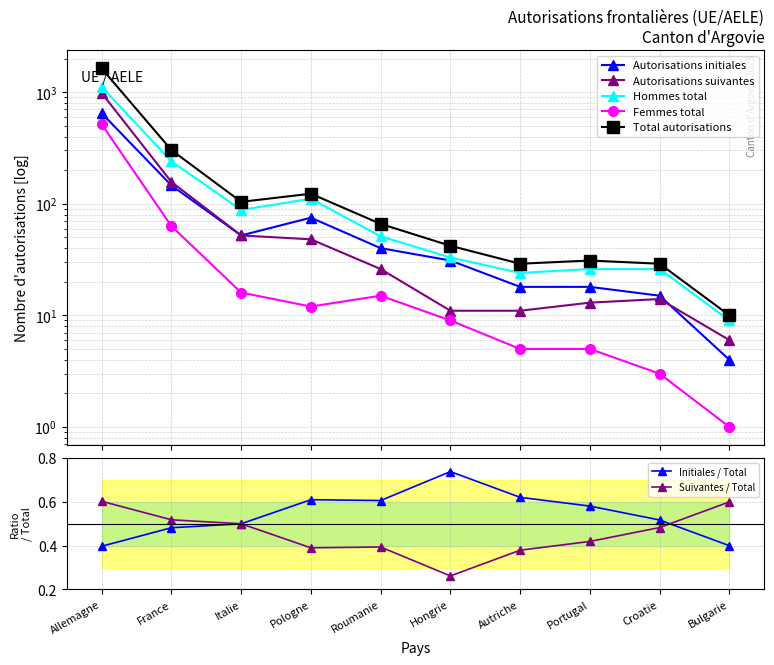

Reading right to left, what are all the values shown in this chart?

Total autorisations: Bulgarie=10	Croatie=29	Portugal=31	Autriche=29	Hongrie=42	Roumanie=66	Pologne=123	Italie=104	France=303	Allemagne=1631
Autorisations initiales: Bulgarie=4	Croatie=15	Portugal=18	Autriche=18	Hongrie=31	Roumanie=40	Pologne=75	Italie=52	France=146	Allemagne=648
Autorisations suivantes: Bulgarie=6	Croatie=14	Portugal=13	Autriche=11	Hongrie=11	Roumanie=26	Pologne=48	Italie=52	France=157	Allemagne=983
Hommes total: Bulgarie=9	Croatie=26	Portugal=26	Autriche=24	Hongrie=33	Roumanie=51	Pologne=111	Italie=88	France=240	Allemagne=1114
Femmes total: Bulgarie=1	Croatie=3	Portugal=5	Autriche=5	Hongrie=9	Roumanie=15	Pologne=12	Italie=16	France=63	Allemagne=517